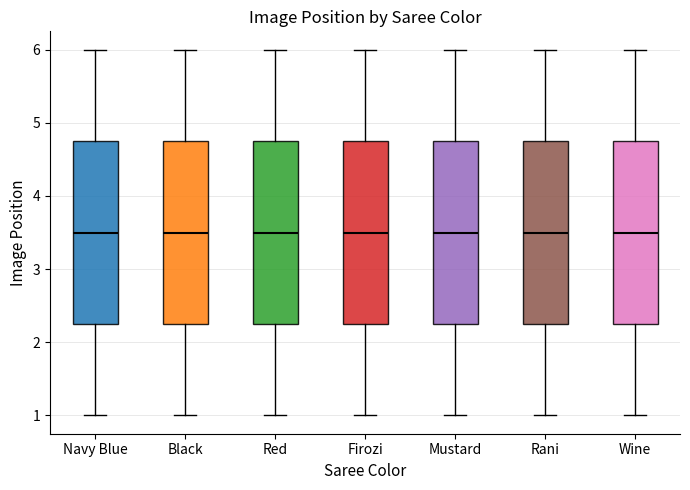

Reading left to right, read every box against the y-axis: the position of its median line, the range the box covers, and the ends of its whiskers. The values are not printed on the chart, so give them approximately, as read against the axis.

Navy Blue: median 3.5, box 2.3 to 4.8, whiskers 1.0 to 6.0
Black: median 3.5, box 2.3 to 4.8, whiskers 1.0 to 6.0
Red: median 3.5, box 2.3 to 4.8, whiskers 1.0 to 6.0
Firozi: median 3.5, box 2.3 to 4.8, whiskers 1.0 to 6.0
Mustard: median 3.5, box 2.3 to 4.8, whiskers 1.0 to 6.0
Rani: median 3.5, box 2.3 to 4.8, whiskers 1.0 to 6.0
Wine: median 3.5, box 2.3 to 4.8, whiskers 1.0 to 6.0